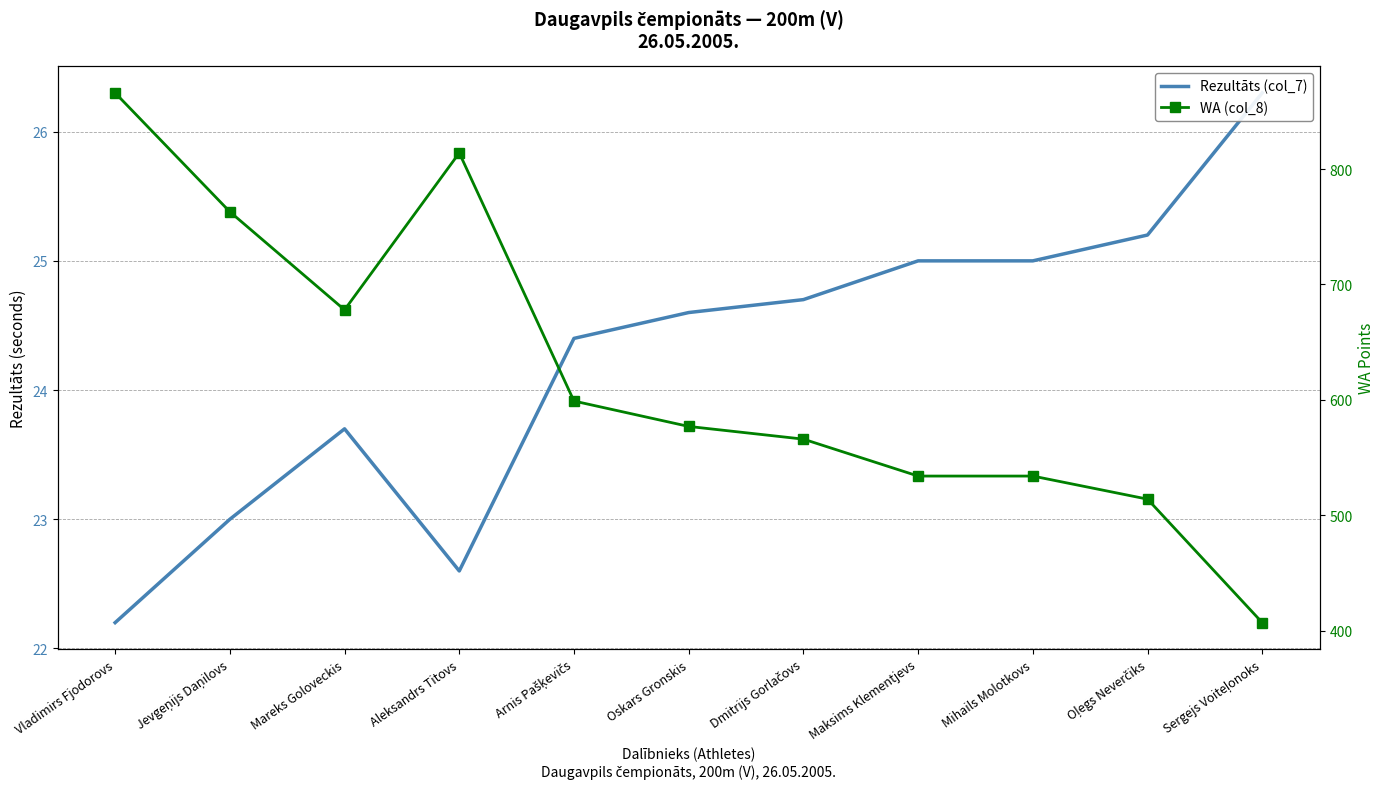

Reading left to right, list all the values displayed in this chart.

Rezultāts (col_7): 22.2	23.0	23.7	22.6	24.4	24.6	24.7	25.0	25.0	25.2	26.3
WA (col_8): 866.0	763.0	678.0	814.0	599.0	577.0	566.0	534.0	534.0	514.0	407.0